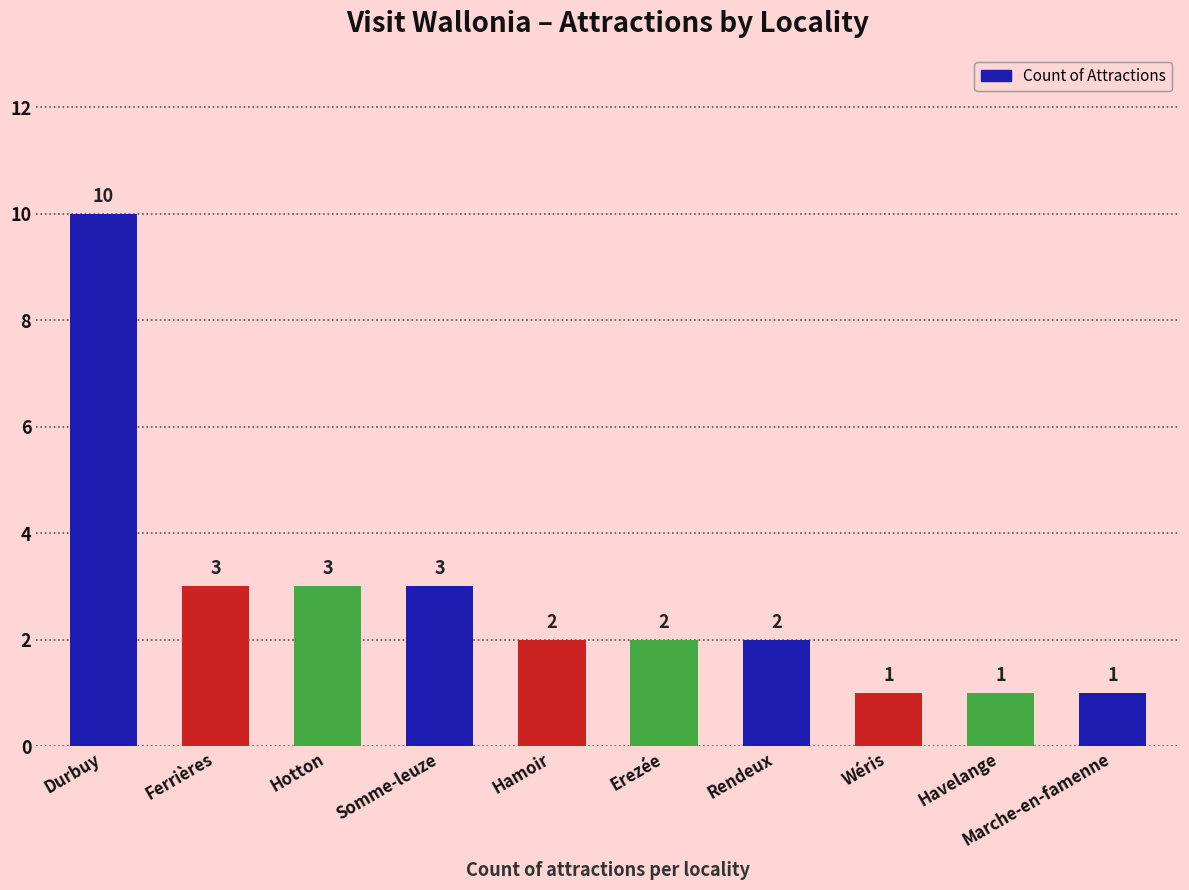

What is the change in value from Hotton to Hamoir?

-1